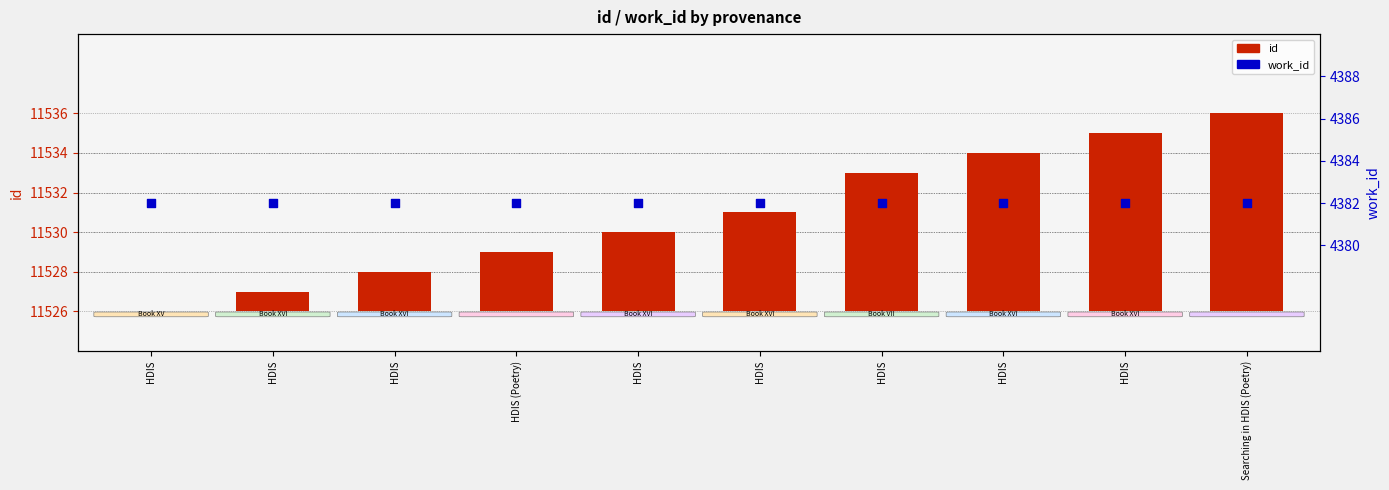

Which series has the largest Y range (max minus min)?

id